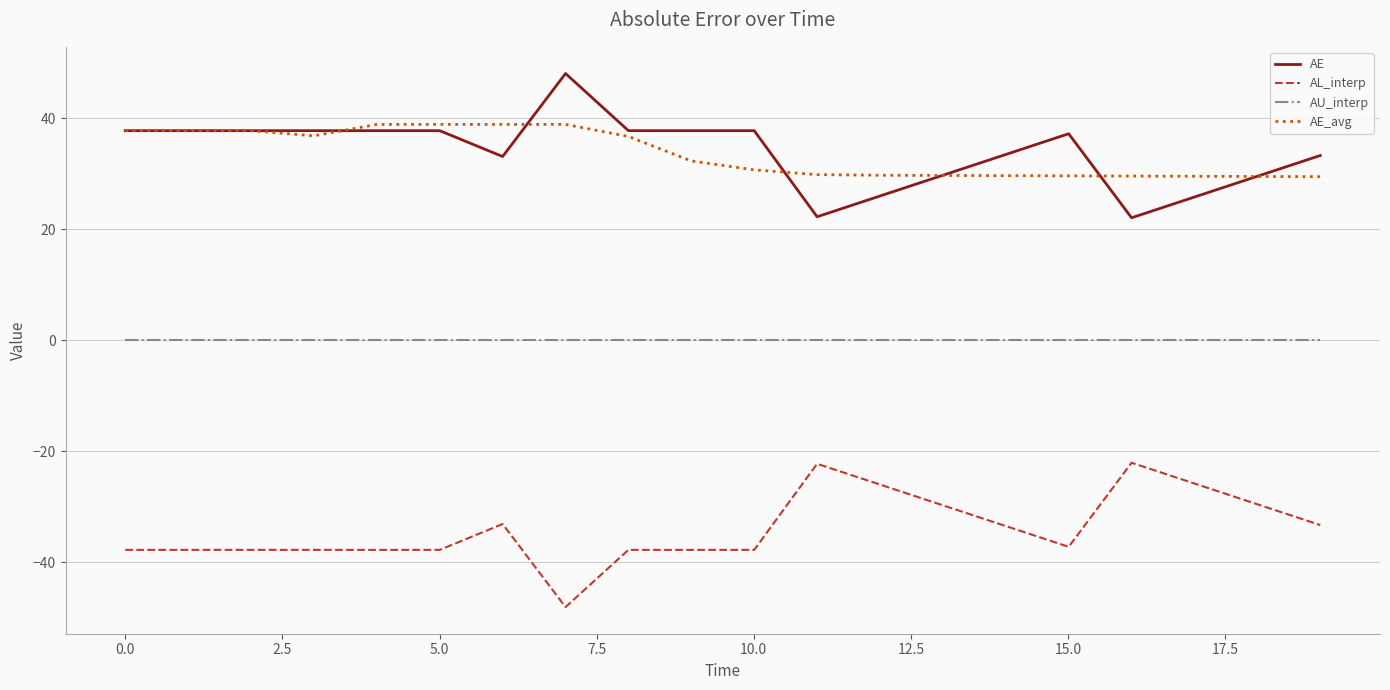

What is the sum of all AL_interp values?

-679.9